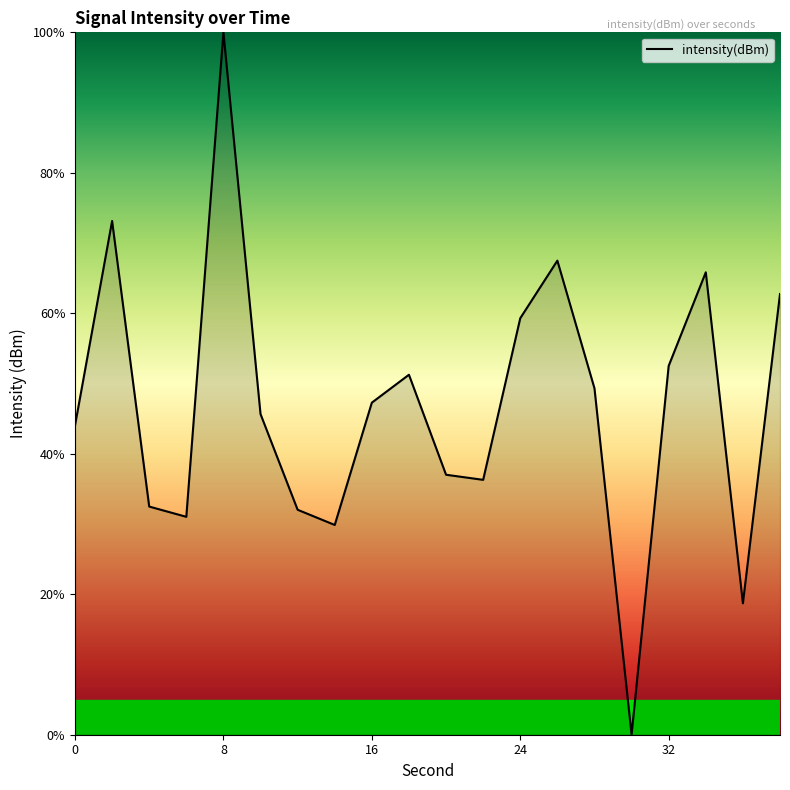

What is the greatest value displayed?

100.0